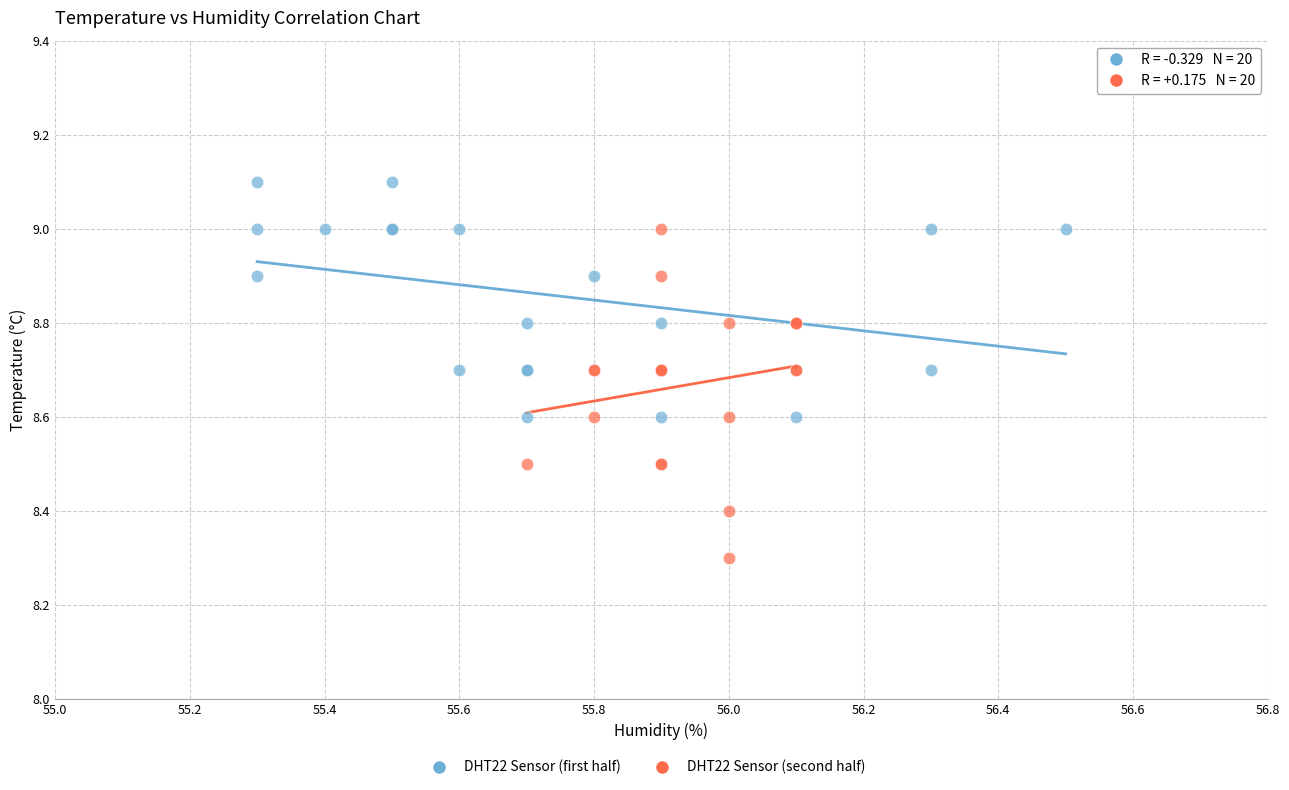

Which series has the widest spread of Y values?

DHT22 Sensor (second half)